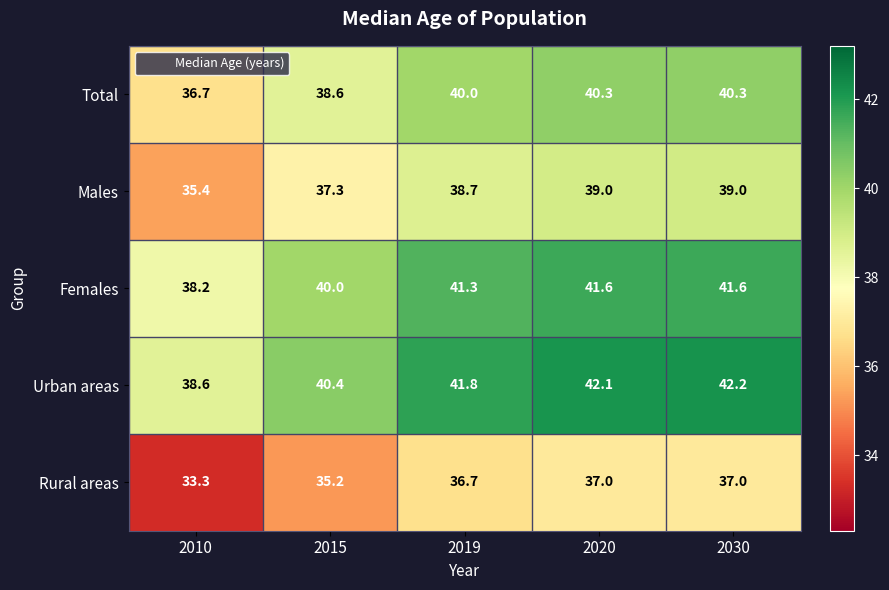

What is the sum of all Males values?

189.4